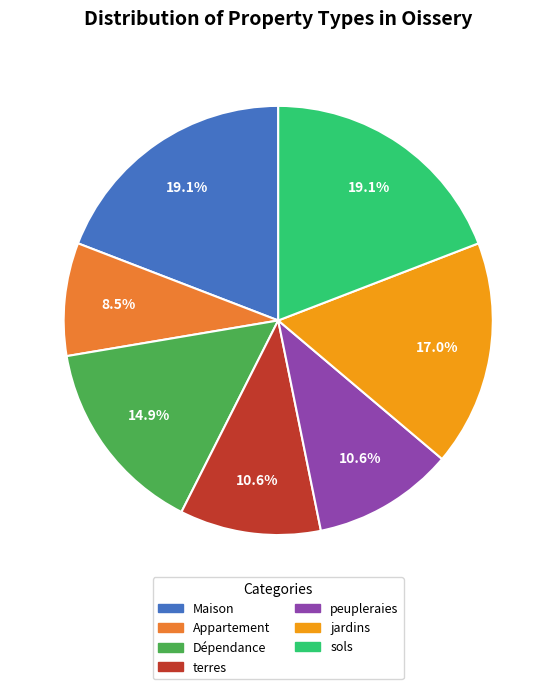

Between Appartement and terres, which is larger?

terres